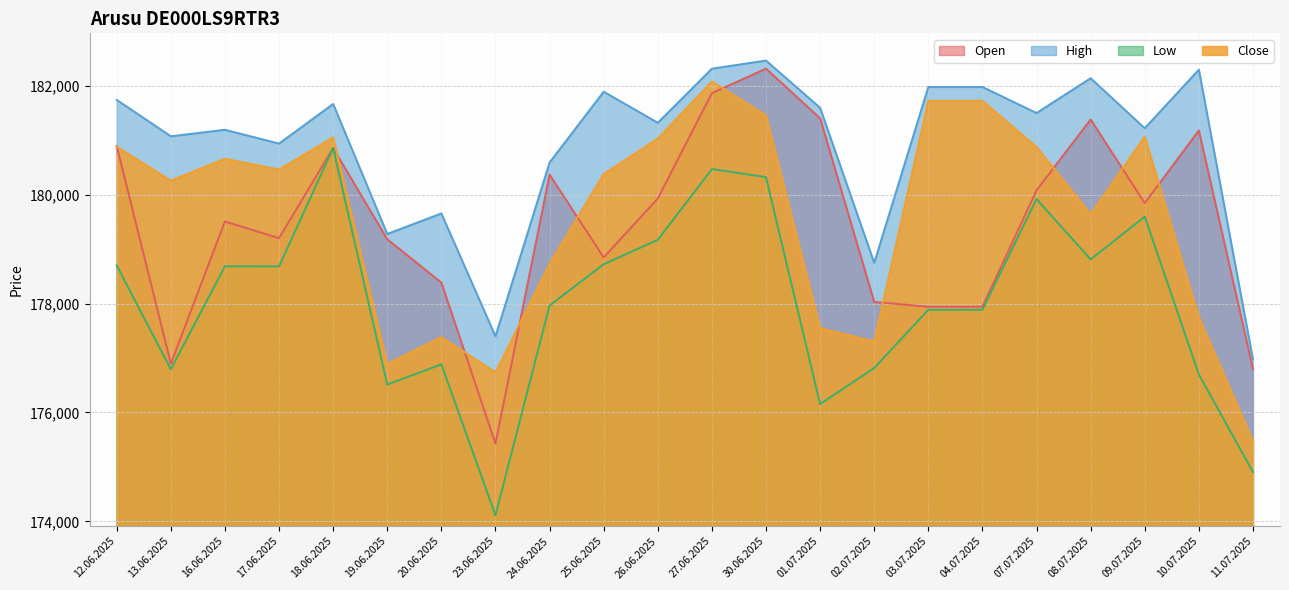

Rank the series by their maximum value, from highest to lowest.

High, Open, Close, Low